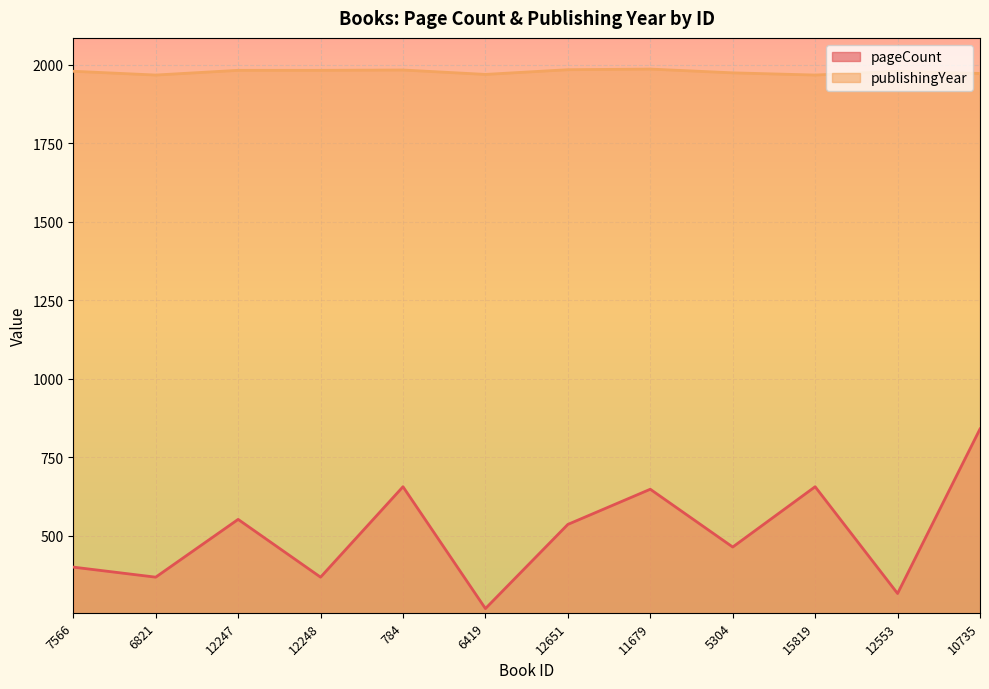

True or false: pageCount and publishingYear intersect in this chart.

False